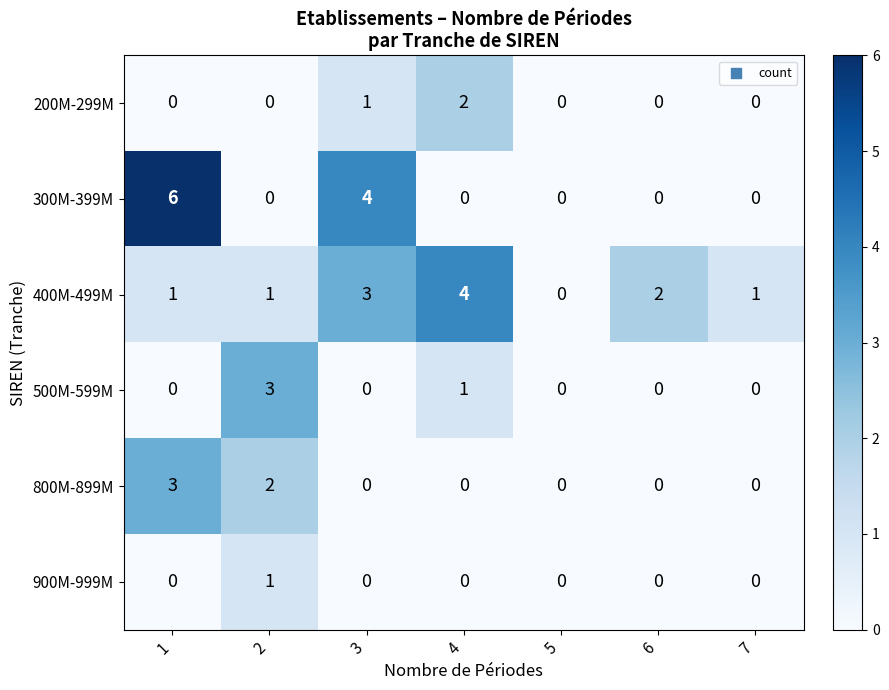

What is the sum of all 400M-499M values?

12